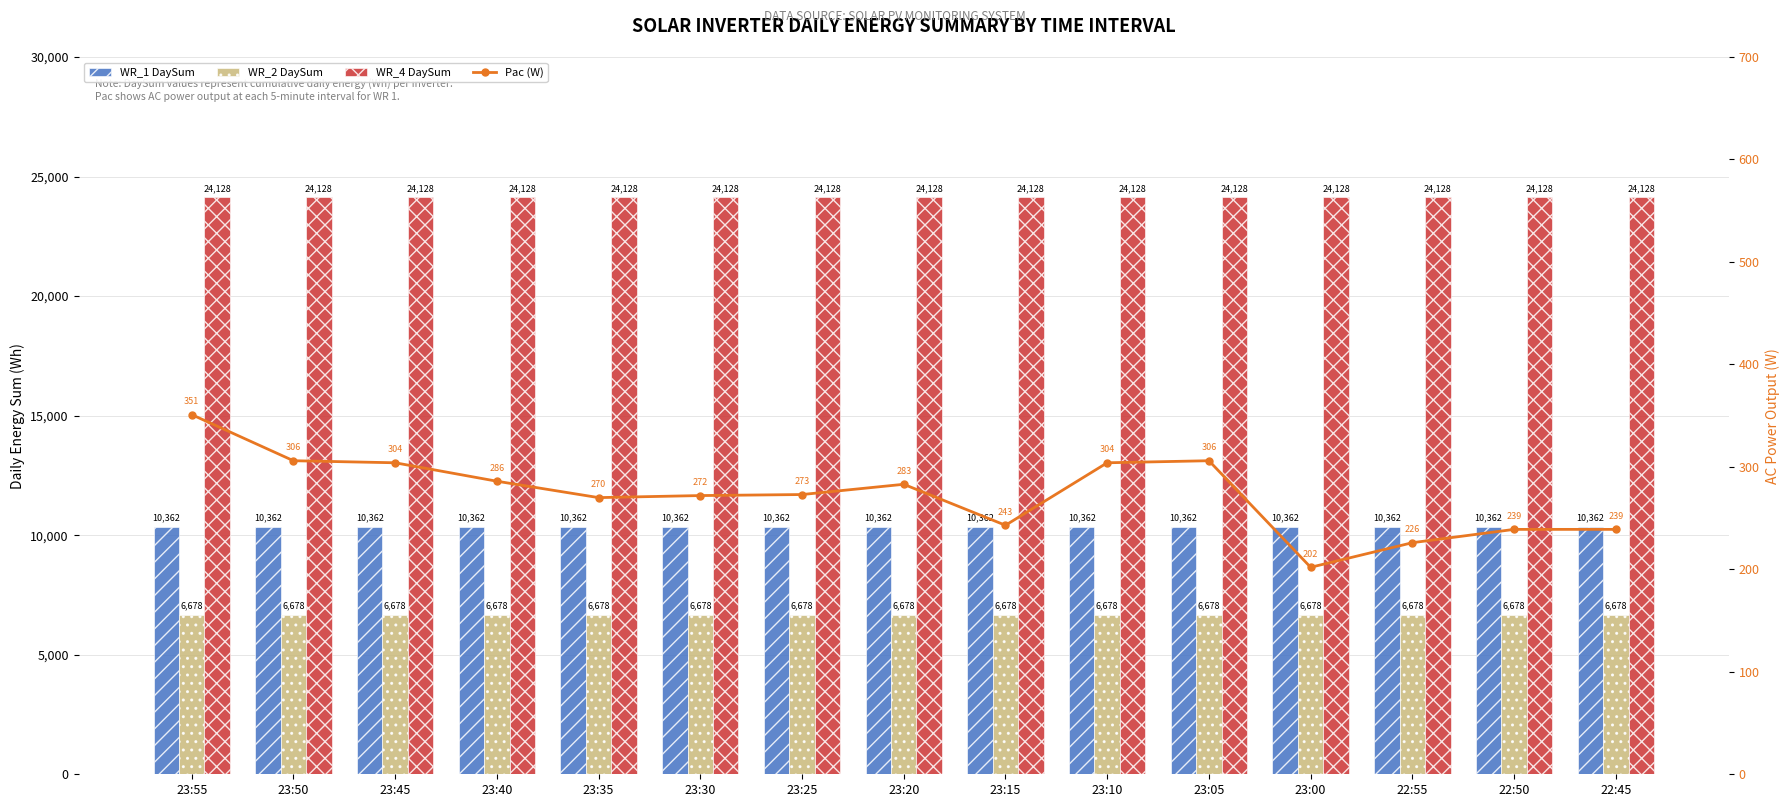

At which label is Pac (W) closest to 276?

23:25